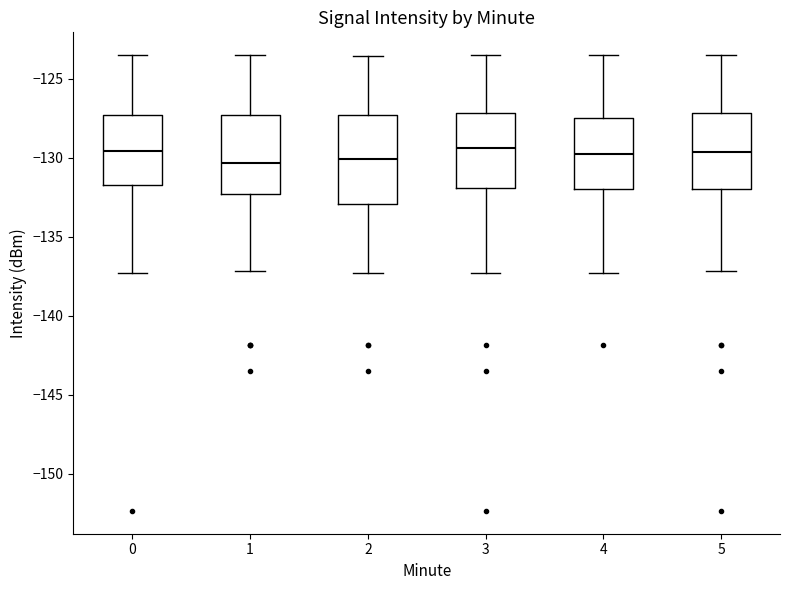

Reading left to right, transcribe this box plot: for each box, give where its median line is, the range the box spans, and where its two whiskers end, as read against the y-axis. The values are not printed on the chart, so give them approximately, as read against the axis.

0: median -129.5, box -131.5 to -127.5, whiskers -137.5 to -123.5
1: median -130.5, box -132.5 to -127.5, whiskers -137.0 to -123.5
2: median -130.0, box -133.0 to -127.5, whiskers -137.5 to -123.5
3: median -129.5, box -132.0 to -127.0, whiskers -137.5 to -123.5
4: median -130.0, box -132.0 to -127.5, whiskers -137.5 to -123.5
5: median -129.5, box -132.0 to -127.0, whiskers -137.0 to -123.5